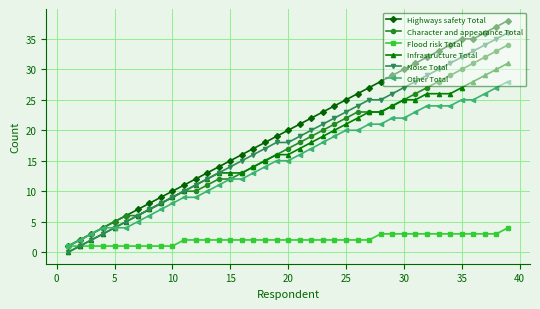

Which series has the widest spread of values?

Highways safety Total